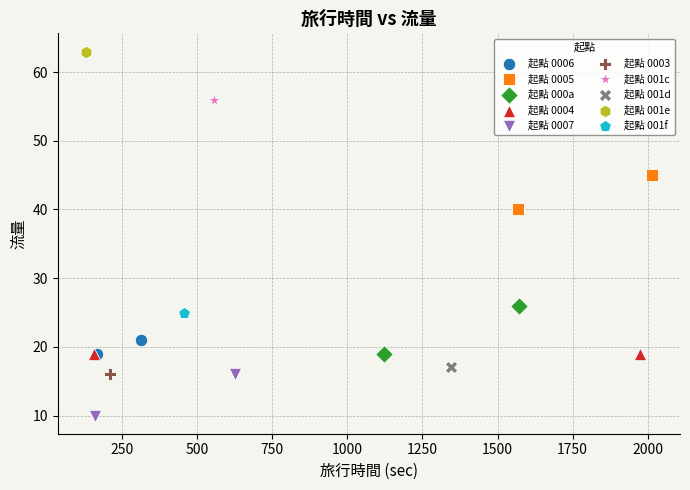

Which series reaches the minimum Y coordinate?

起點 0007